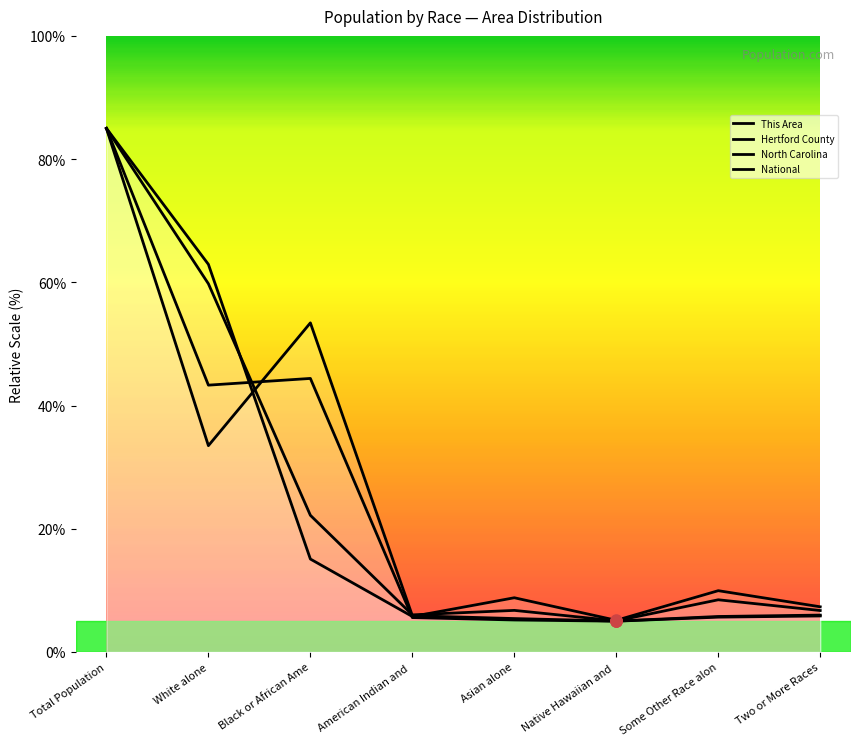

True or false: National has a value of 5.1 at Native Hawaiian and.

True